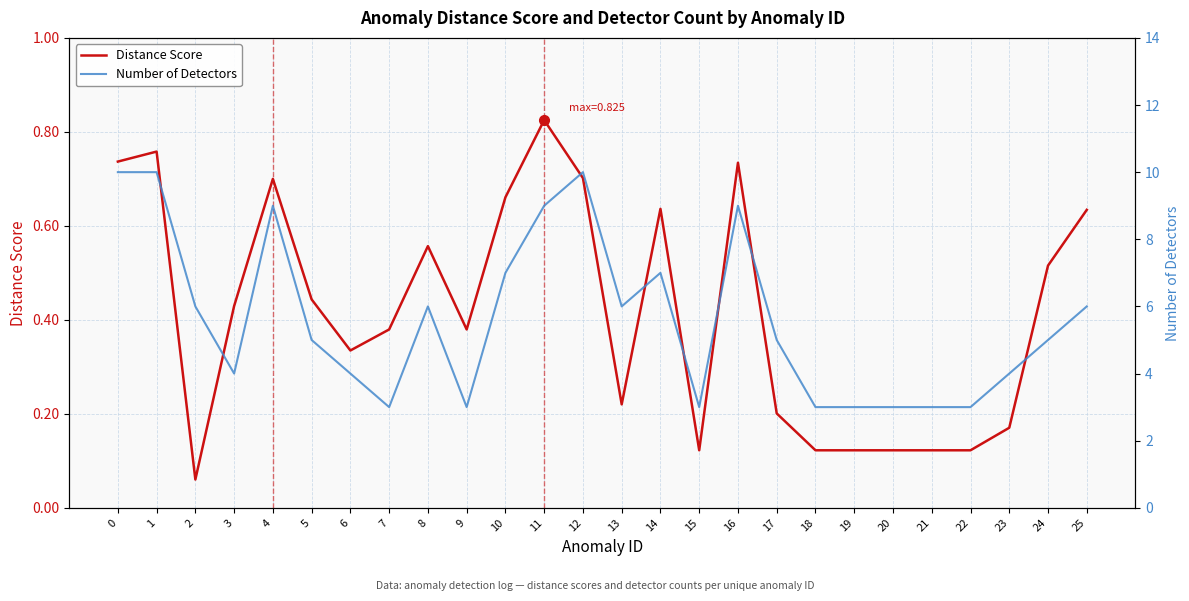

Count the number of categories in the chart.

26